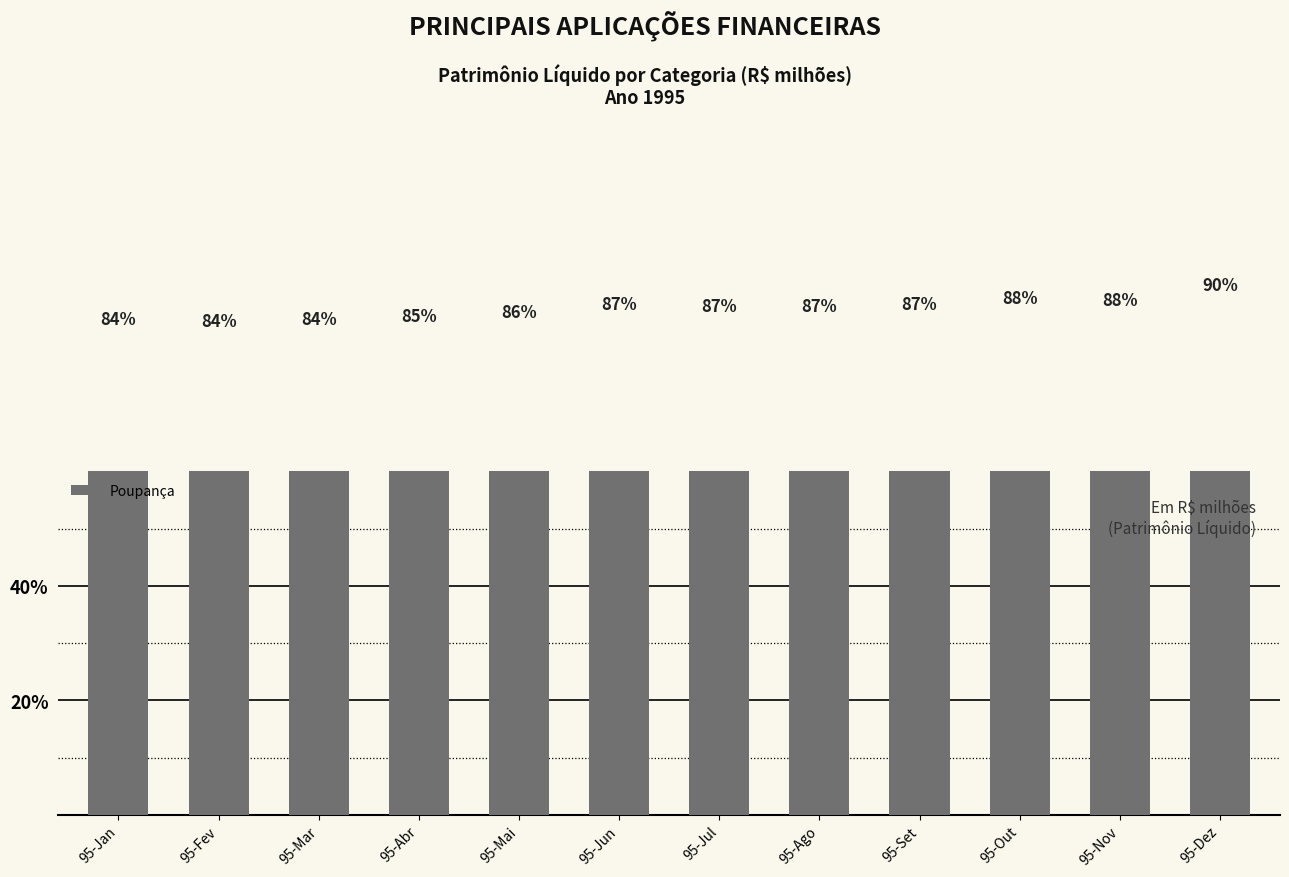

Rank the categories by value from highest to lowest.

95-Dez, 95-Out, 95-Nov, 95-Set, 95-Jun, 95-Ago, 95-Jul, 95-Mai, 95-Abr, 95-Mar, 95-Jan, 95-Fev